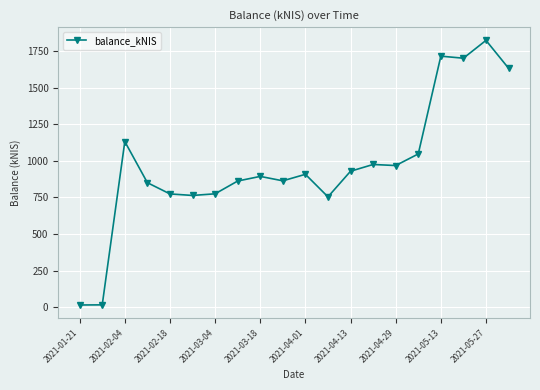

What is the value of the 18th point from the left?

1701.6